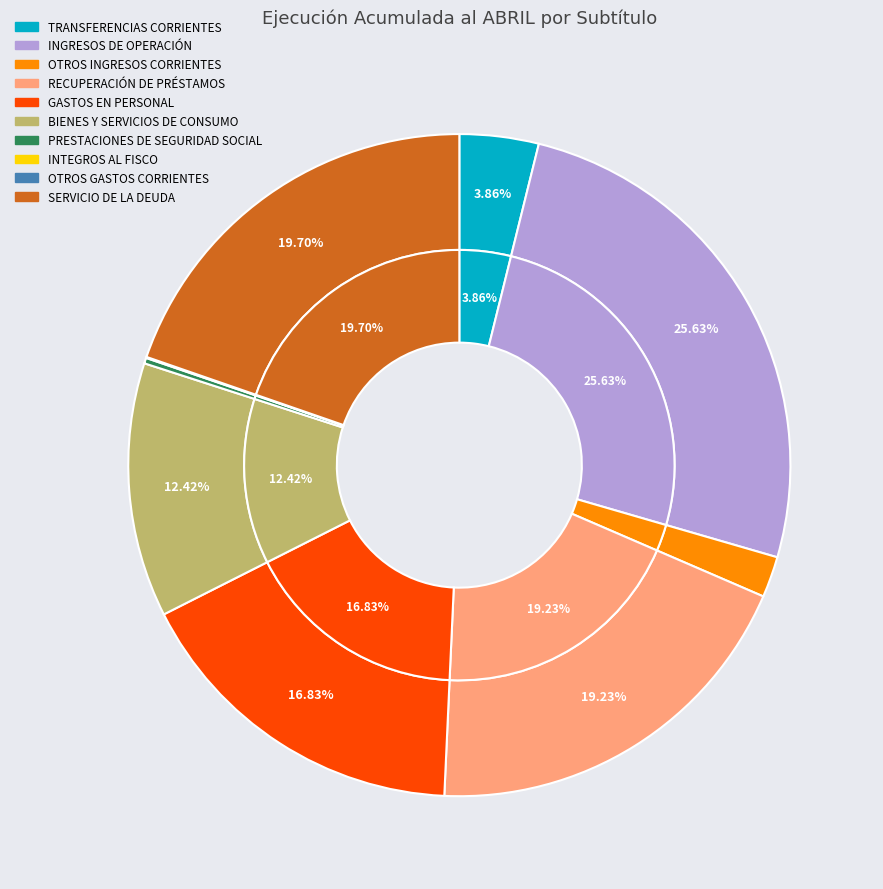

The OTROS GASTOS CORRIENTES slice represents 0% of the pie. True or false?

True